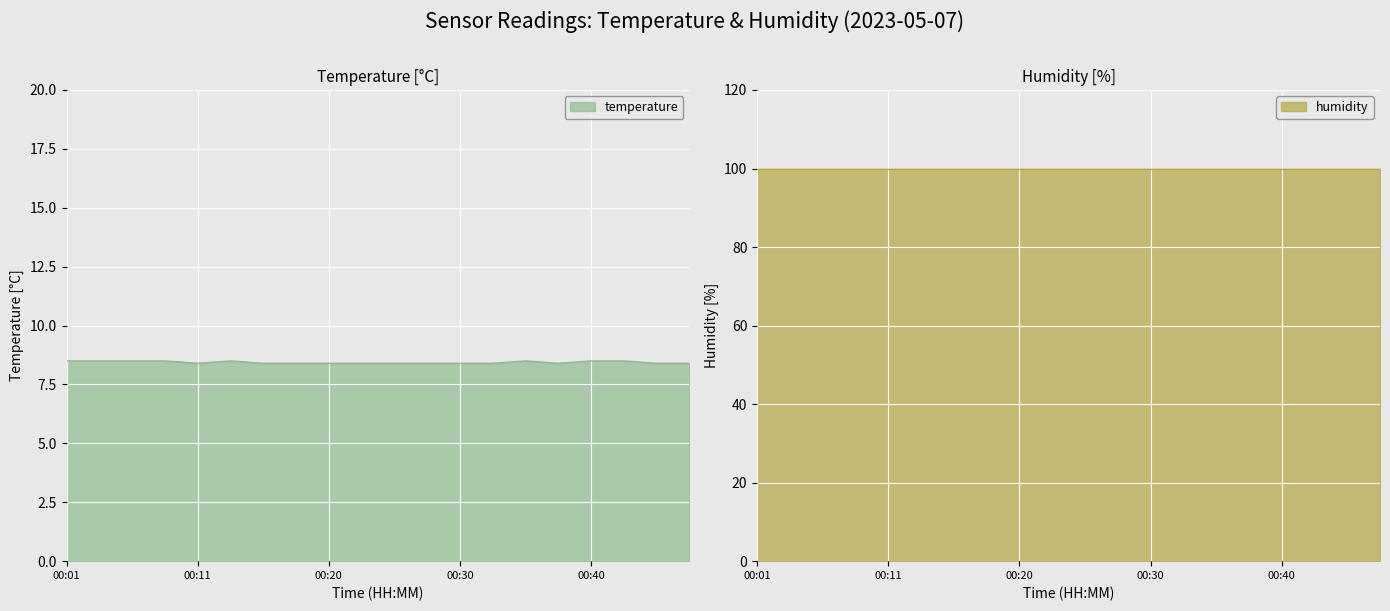

Count the number of categories in the chart.

20